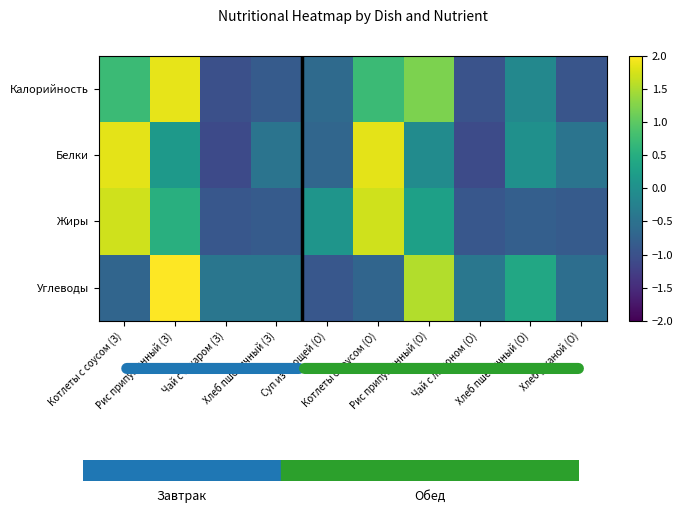

Rank the series at Чай с лимоном (О) from highest to lowest value.

Углеводы, Жиры, Калорийность, Белки